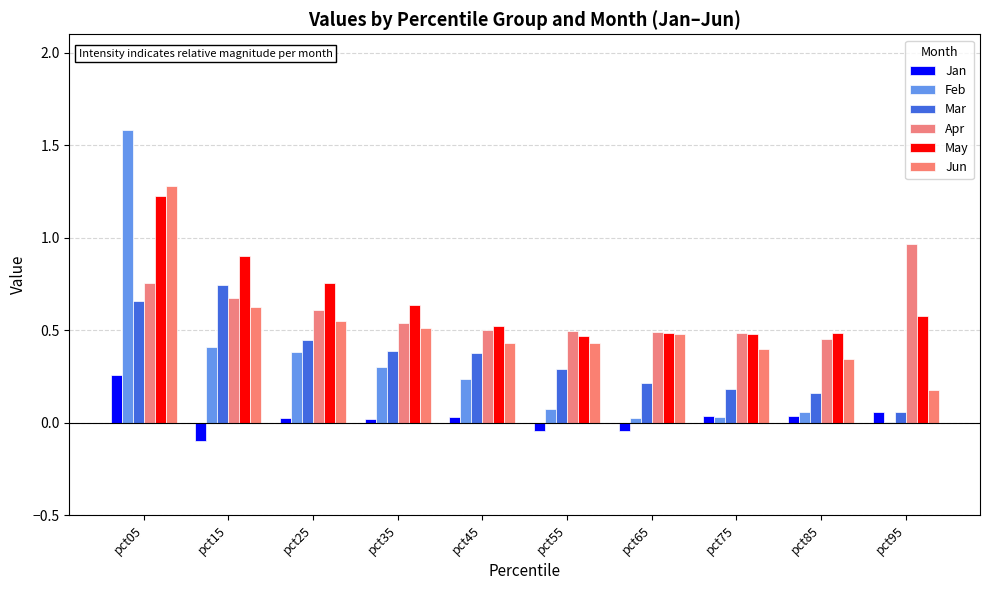

At pct45, list the series in order from largest to smallest.

May, Apr, Jun, Mar, Feb, Jan